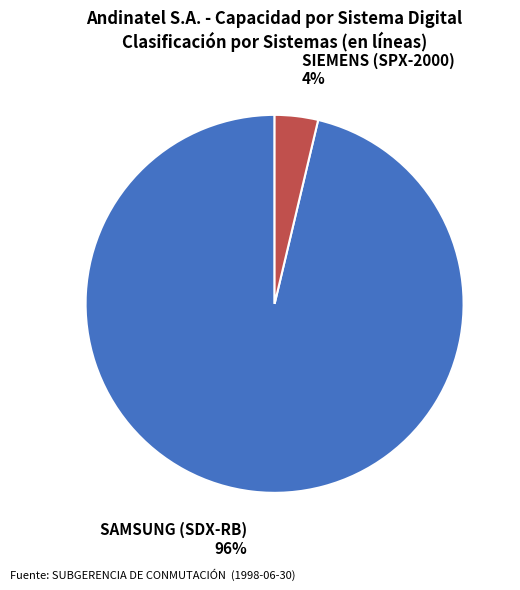

Do SIEMENS (SPX-2000) and SAMSUNG (SDX-RB) together represent more than half of the pie?

Yes